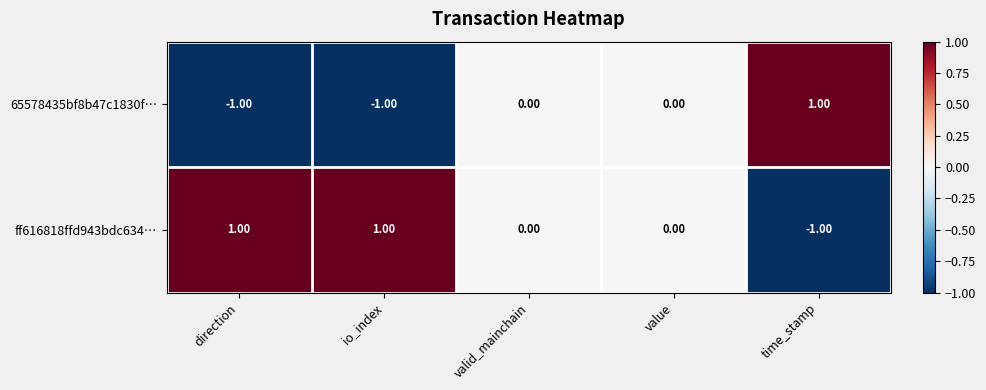

Rank the series by their average value, from highest to lowest.

ff616818ffd943bdc634…, 65578435bf8b47c1830f…